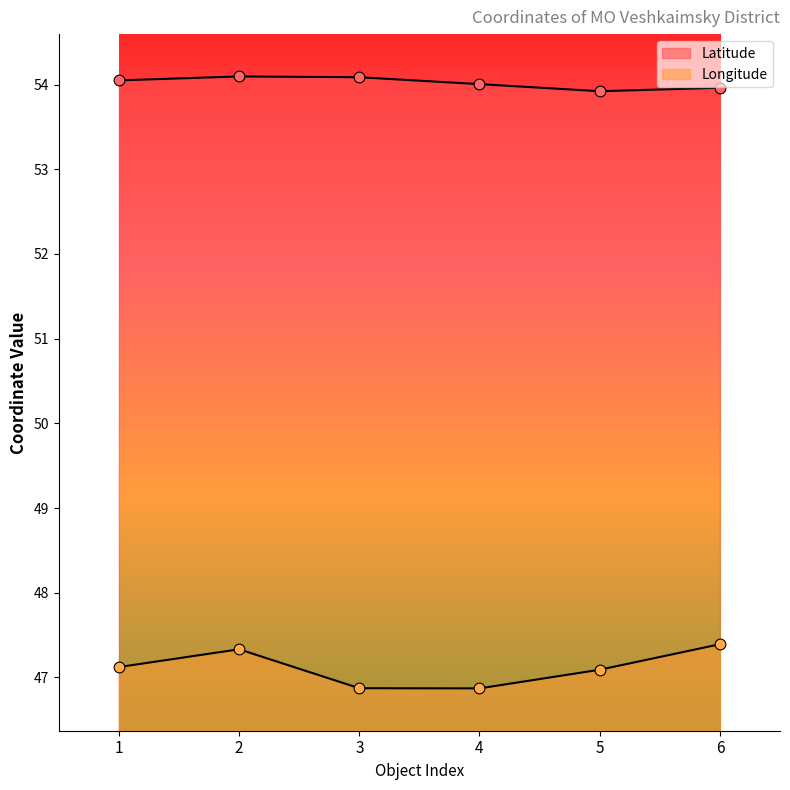

Which series reaches the maximum Y coordinate?

Latitude